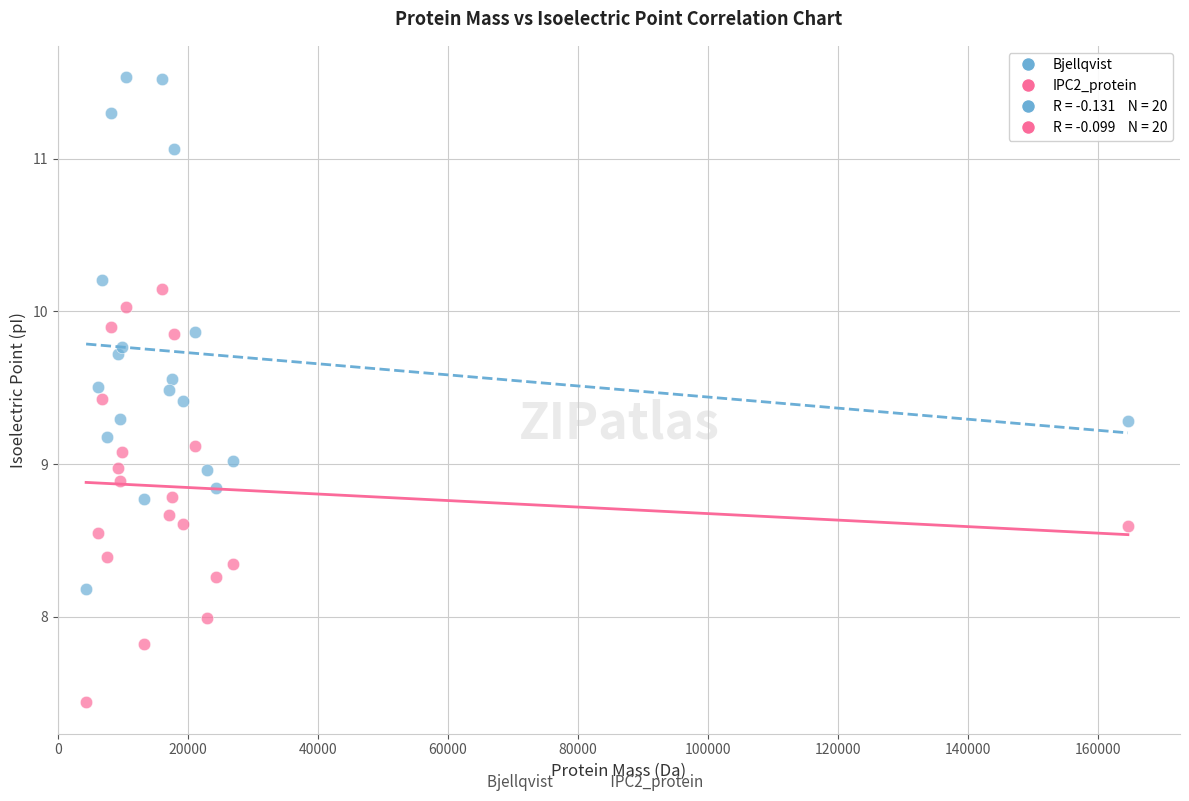

Which series has the widest spread of Y values?

Bjellqvist